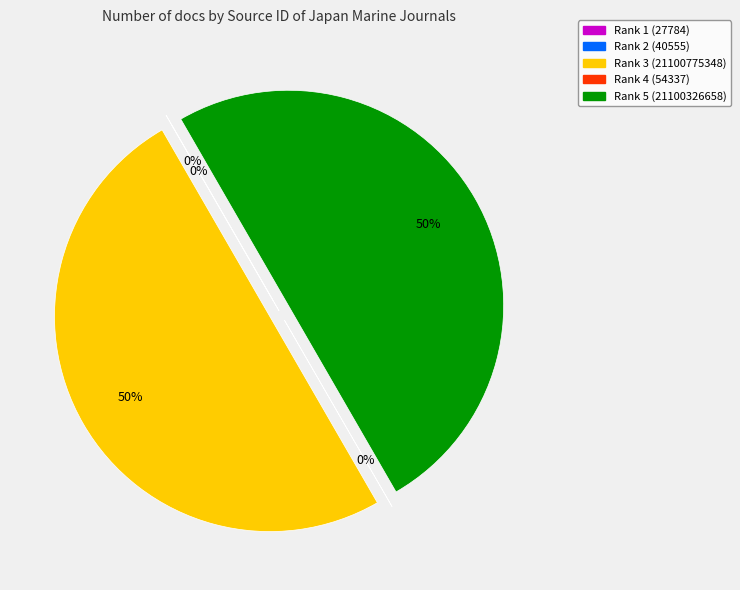

To the nearest percent, what is the average slice percentage?

20%